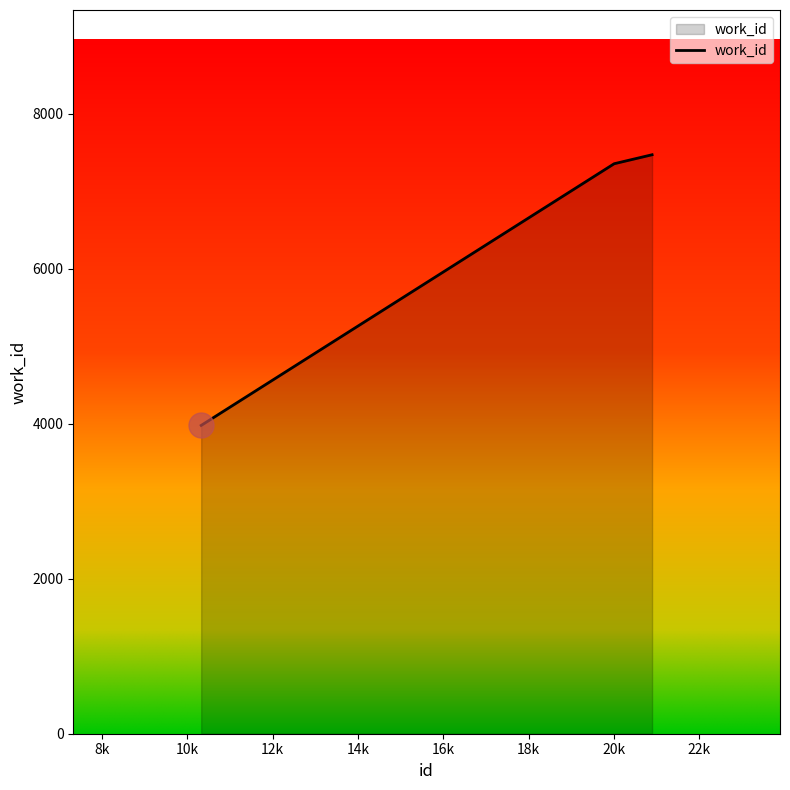

Does the chart have visible grid lines?

No